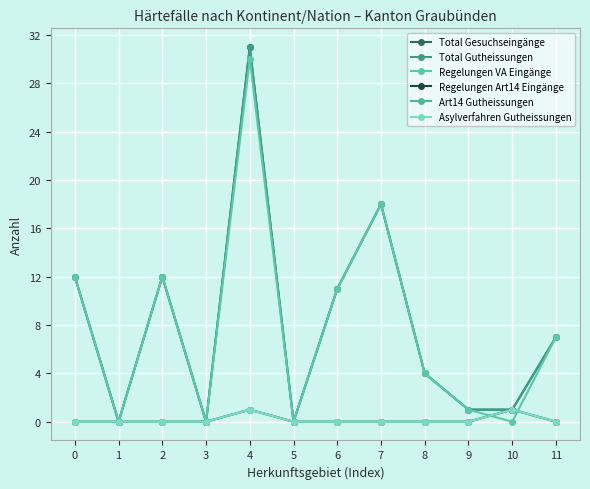

Does the chart have visible grid lines?

Yes